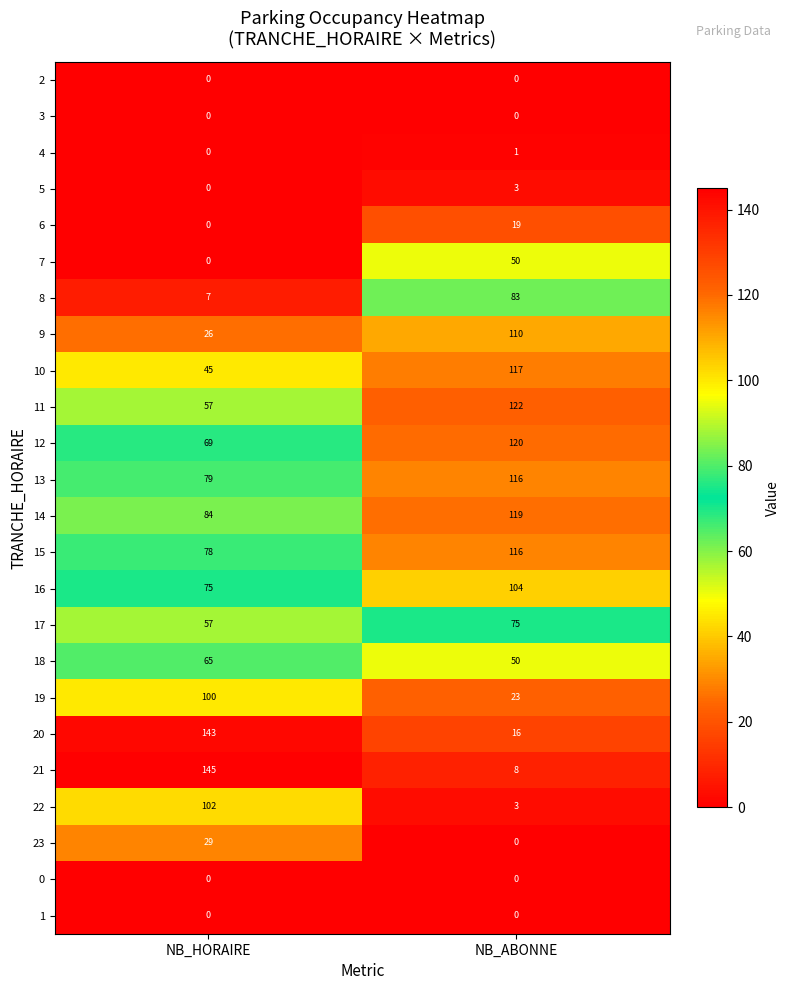

How many series are shown in this chart?

24